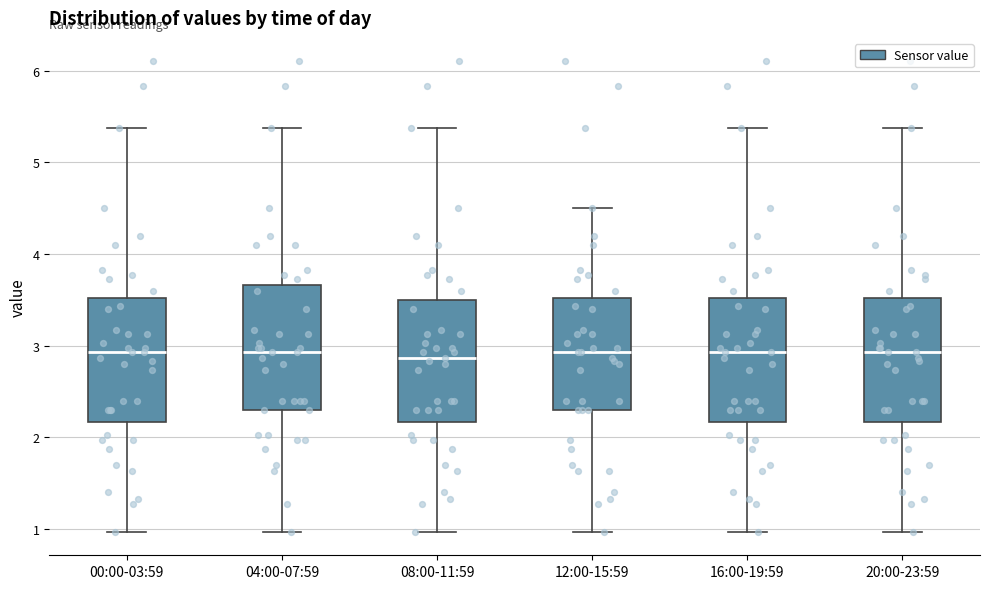

Where is the lower edge of the box for 12:00-15:59 on the y-axis? The values are not printed on the chart, so give them approximately, as read against the axis.

2.3